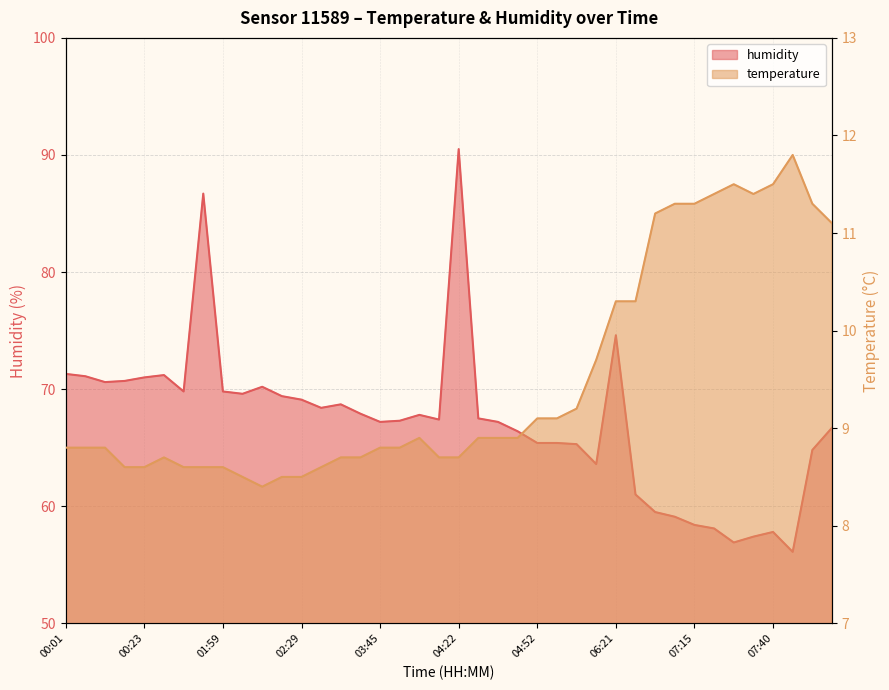

True or false: temperature and humidity cross at least once.

False